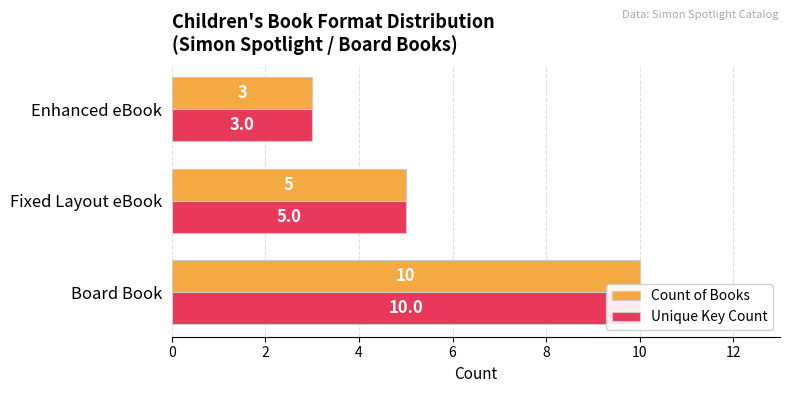

How many bars are there in each group?

2